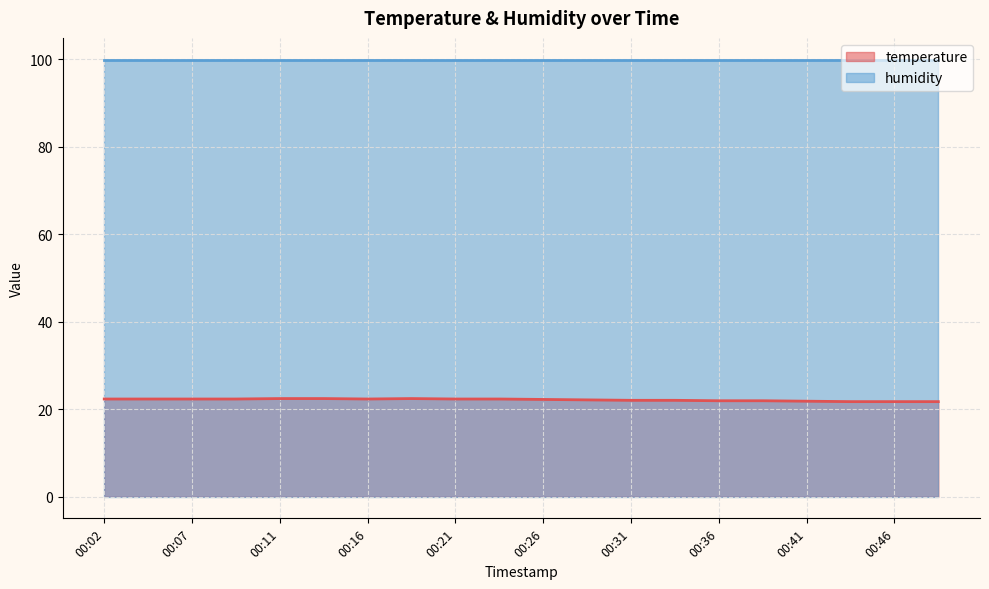

Does the chart display data point markers on the line(s)?

No